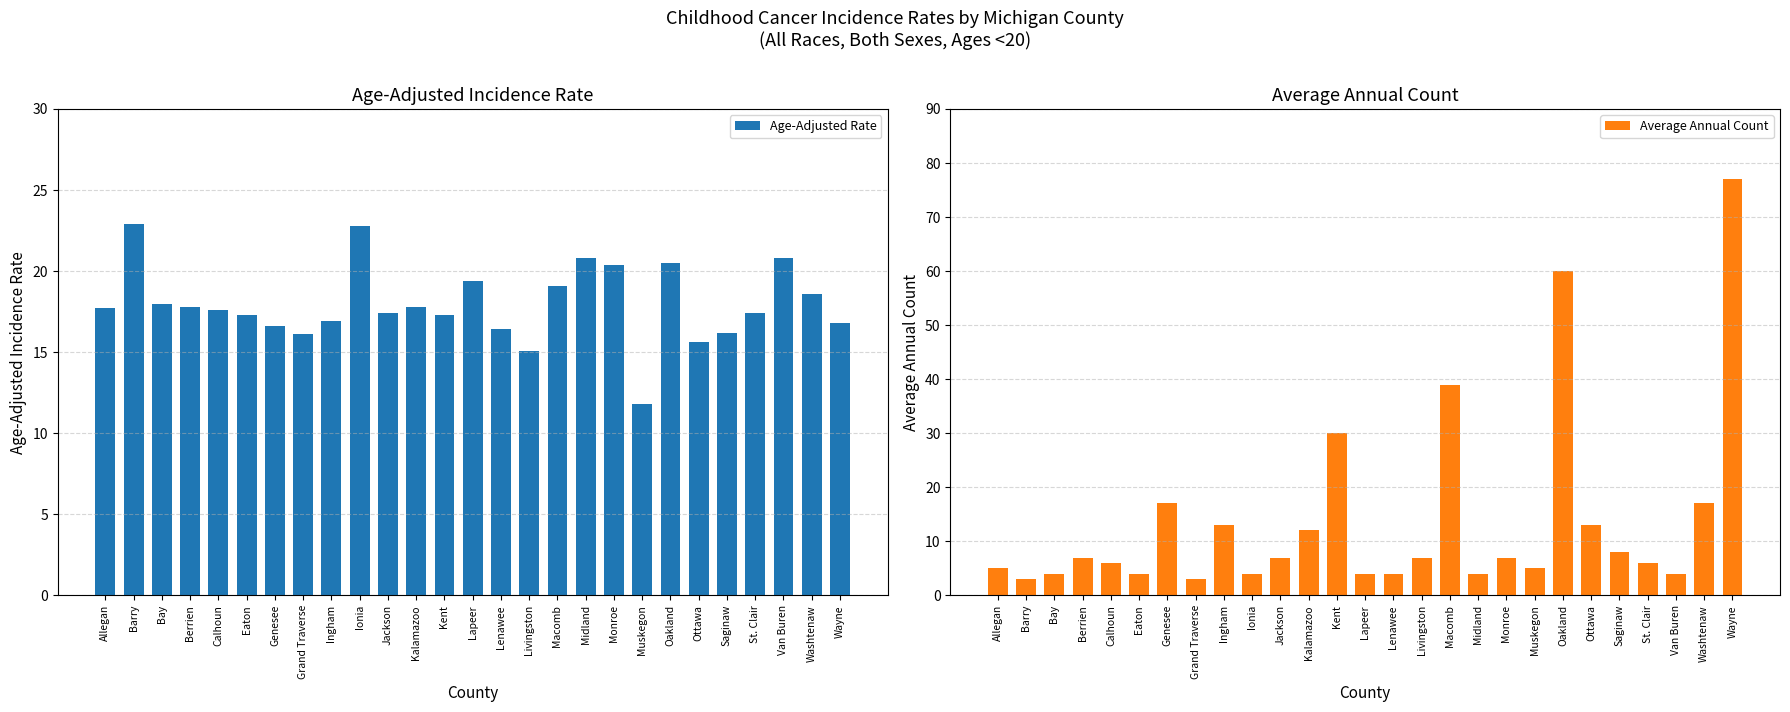

Does the chart contain stacked bars?

No